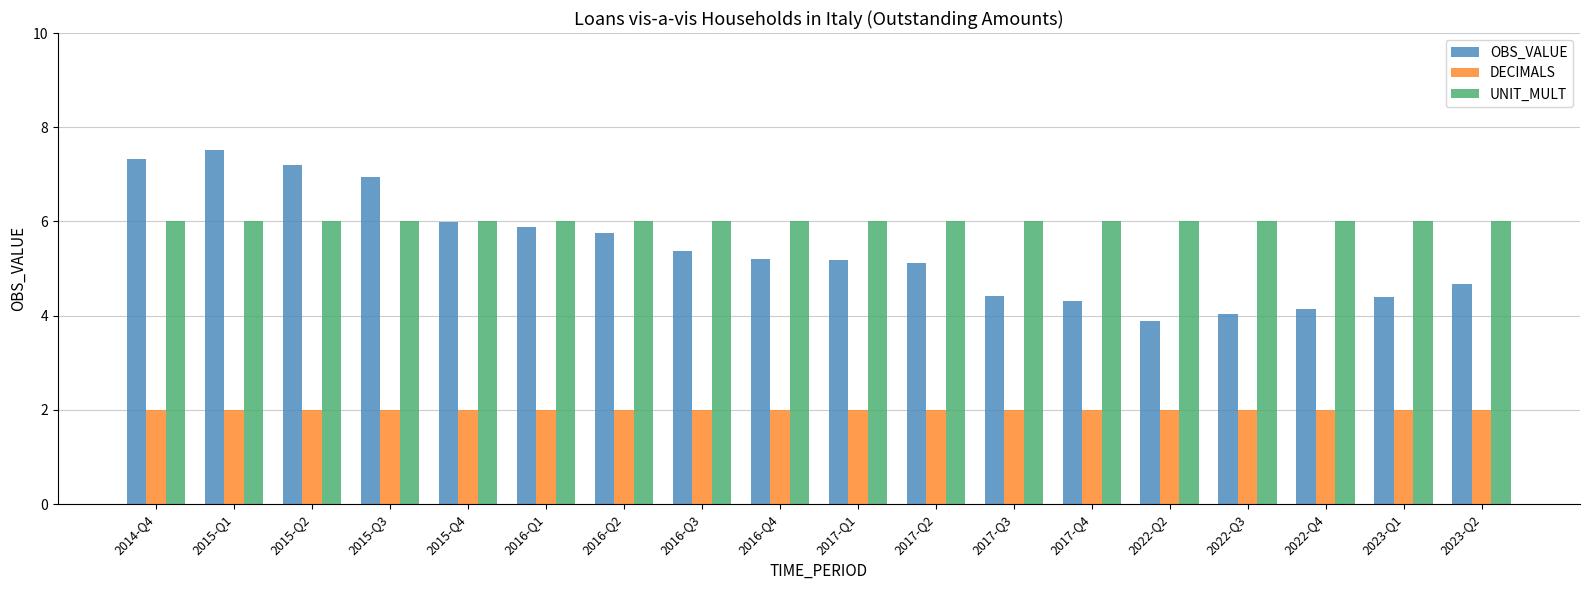

What is the highest value of the OBS_VALUE series?

7.5